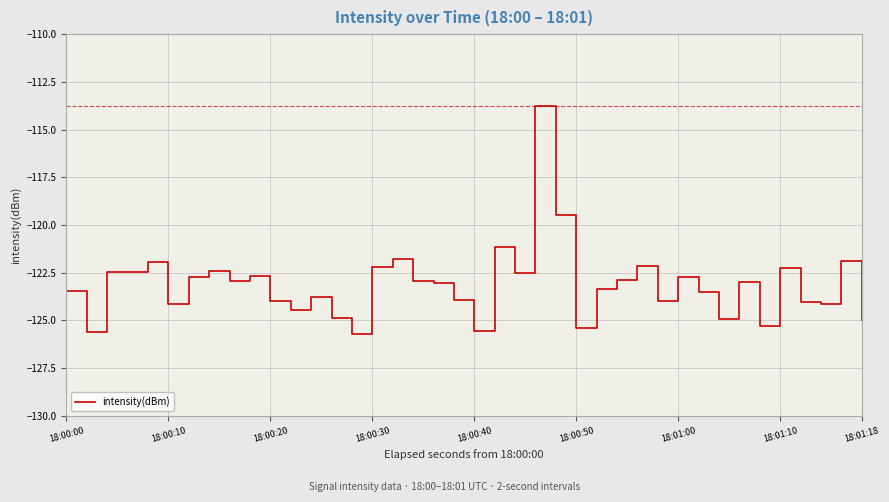

What is the difference between the maximum and minimum values?

12.0